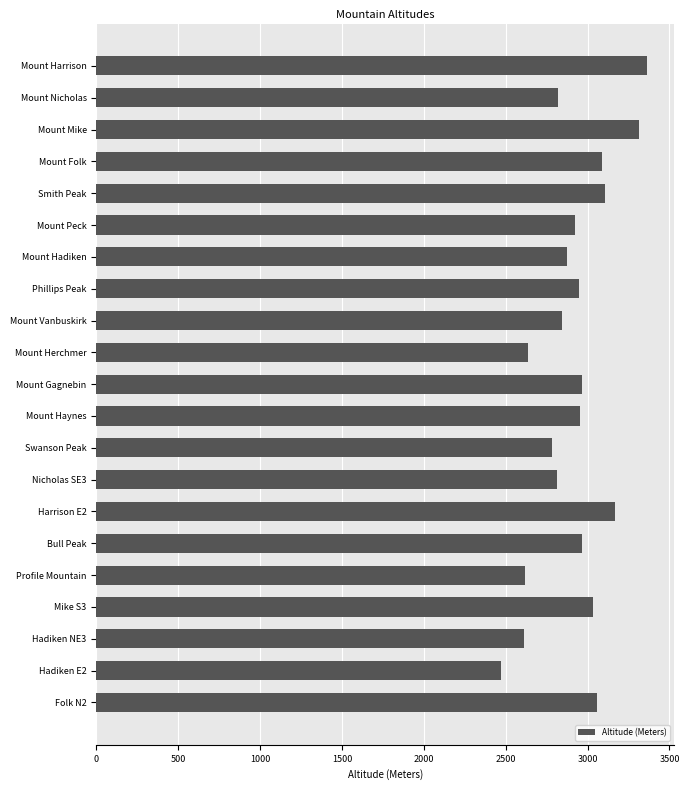

Is it true that the value at Mount Herchmer is 2633?

True